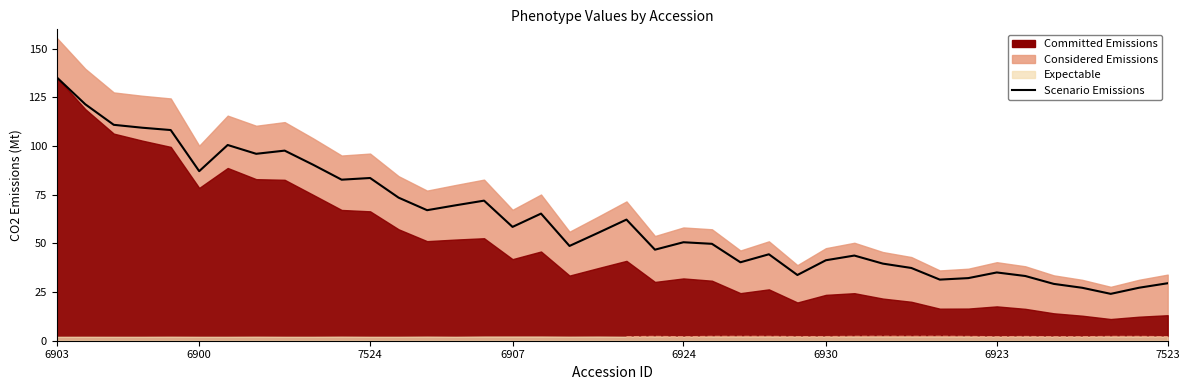

What is the maximum value shown in the chart?

135.3